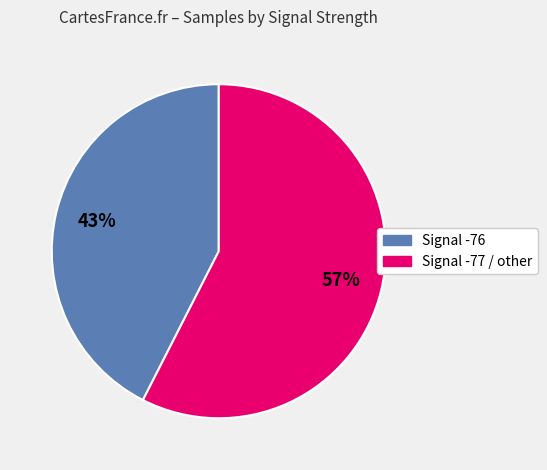

Is there any slice that represents more than half of the pie?

Yes